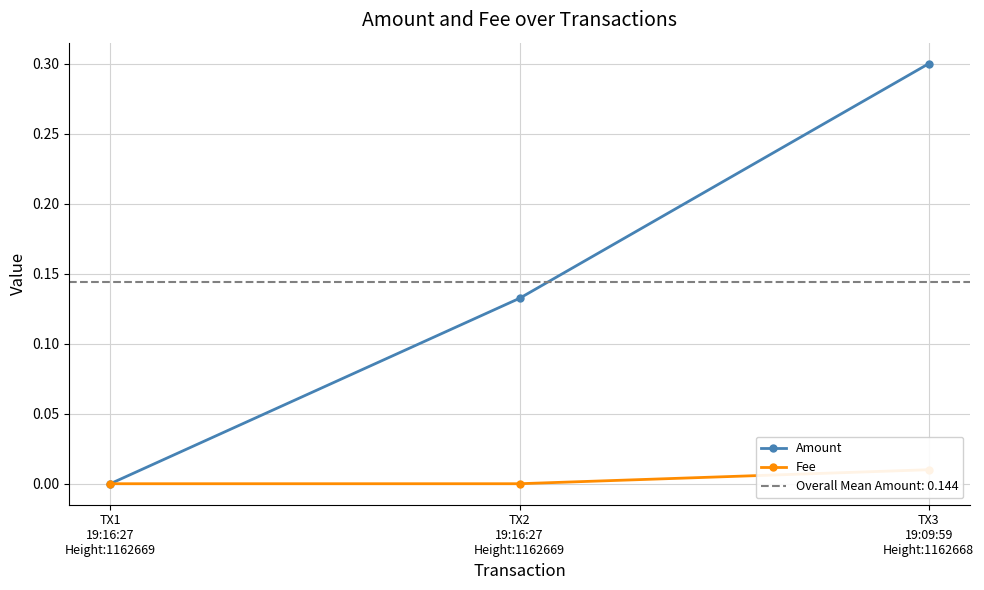

How many data points does each series have?

3